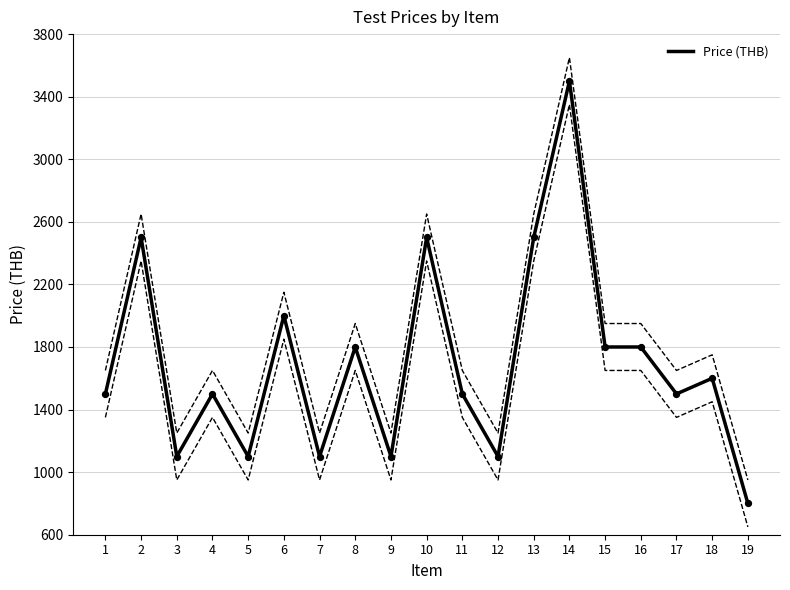

Approximately how many times larger is the value at 16 compared to 3?

1.6